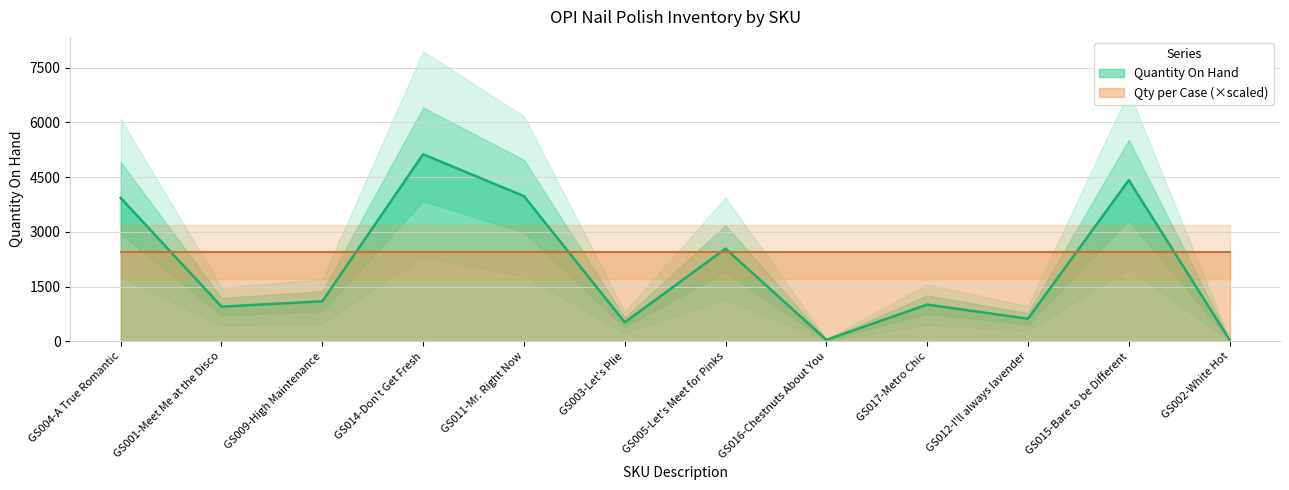

What is the ratio of the value at GS003-Let's Plie to the value at GS001-Meet Me at the Disco?

0.5